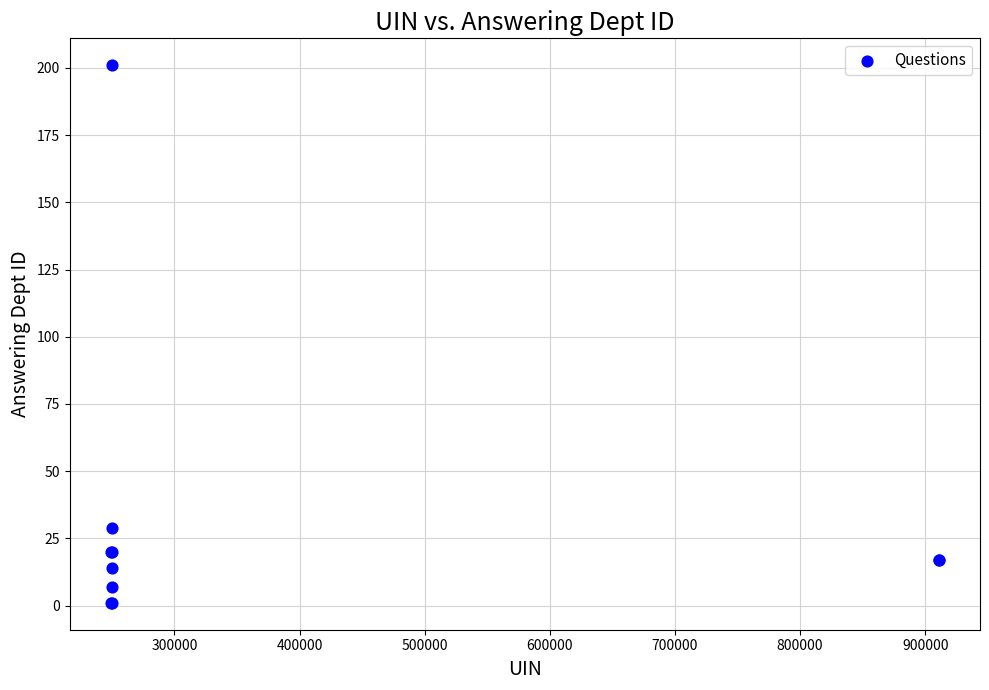

What Y value in the scatter plot is closest to 101?

29